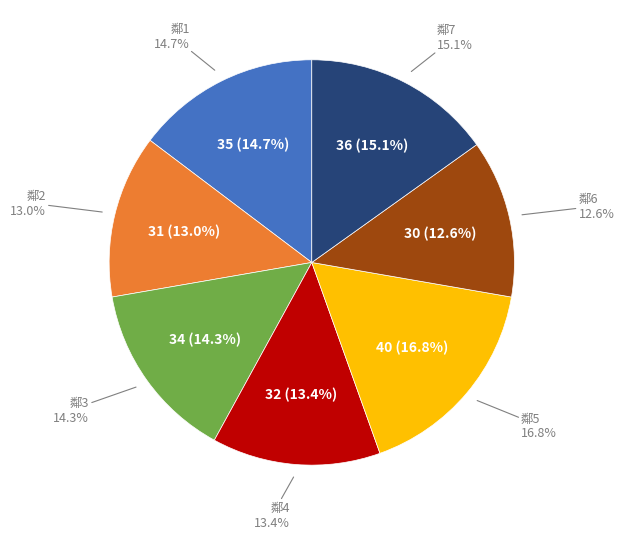

True or false: 2 accounts for 7% of the total.

False